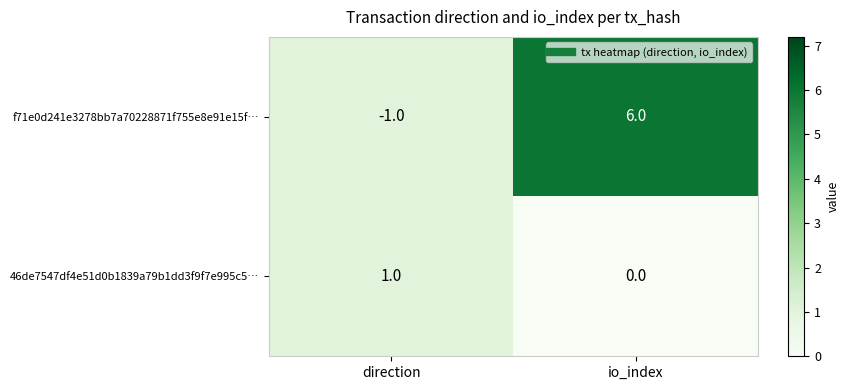

How many data points does each series have?

2